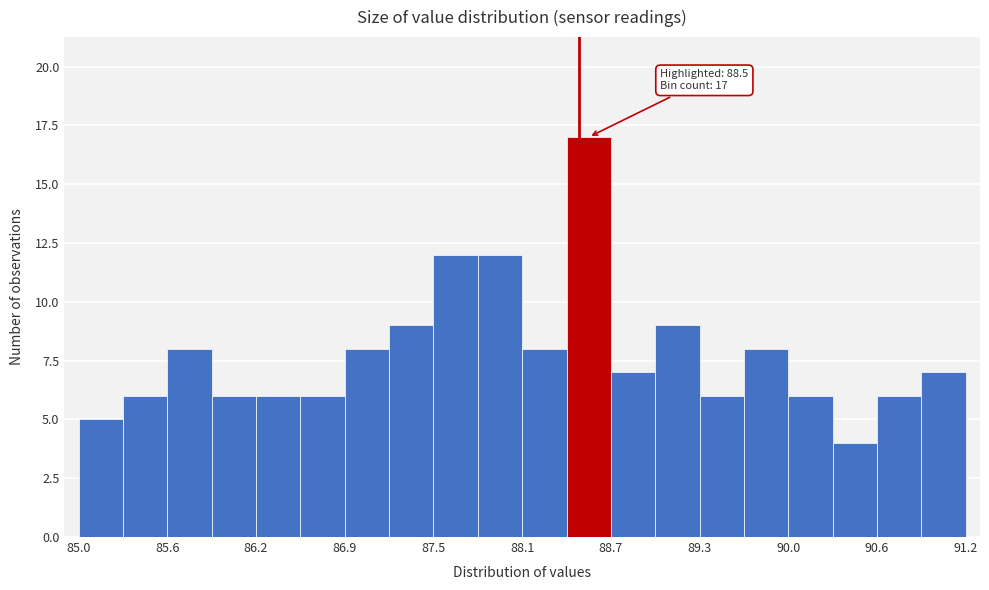

Read against the x-axis, roughly where is the centre of the tallest bar?

88.6